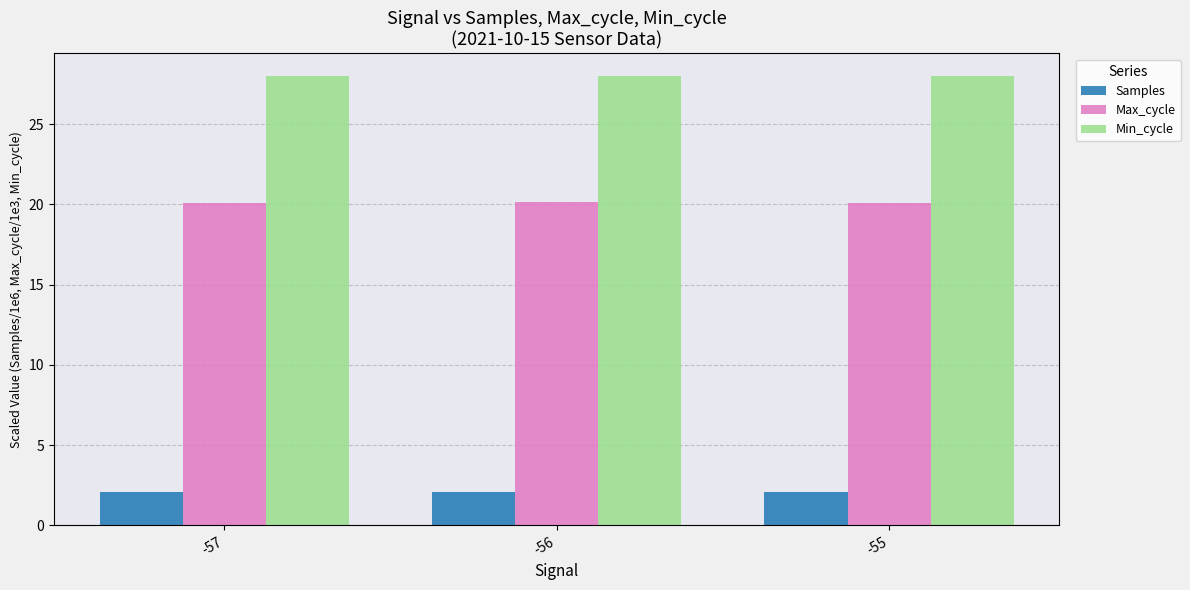

How many data points does each series have?

3